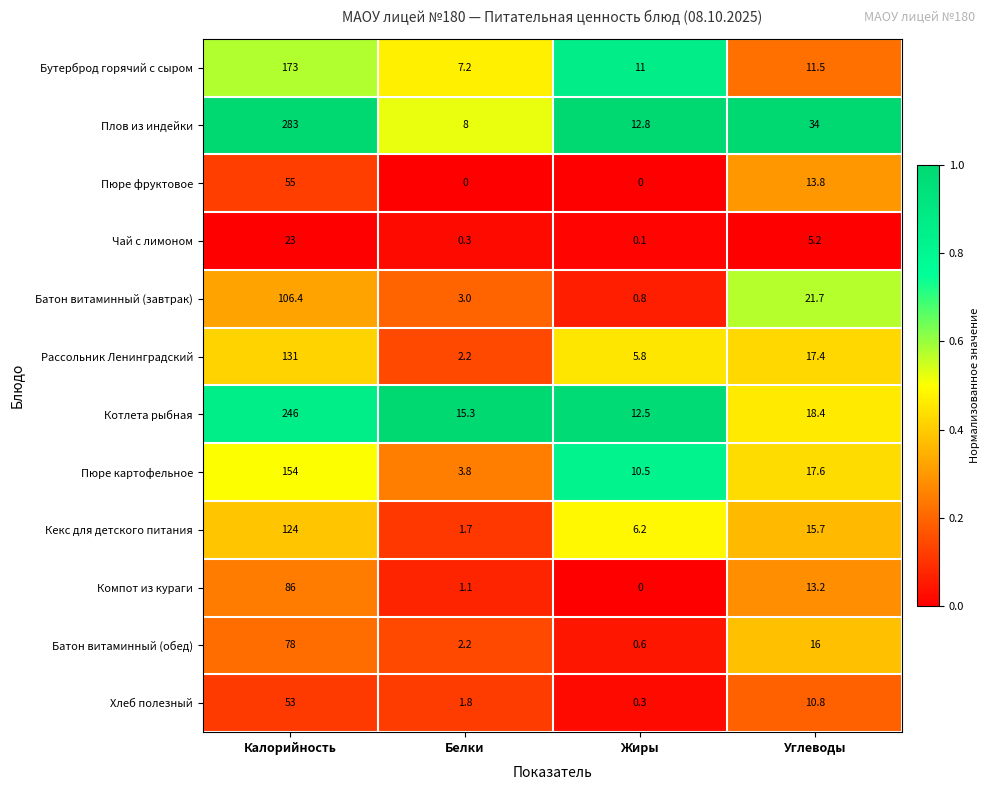

Which series has the largest range (max minus min)?

Плов из индейки